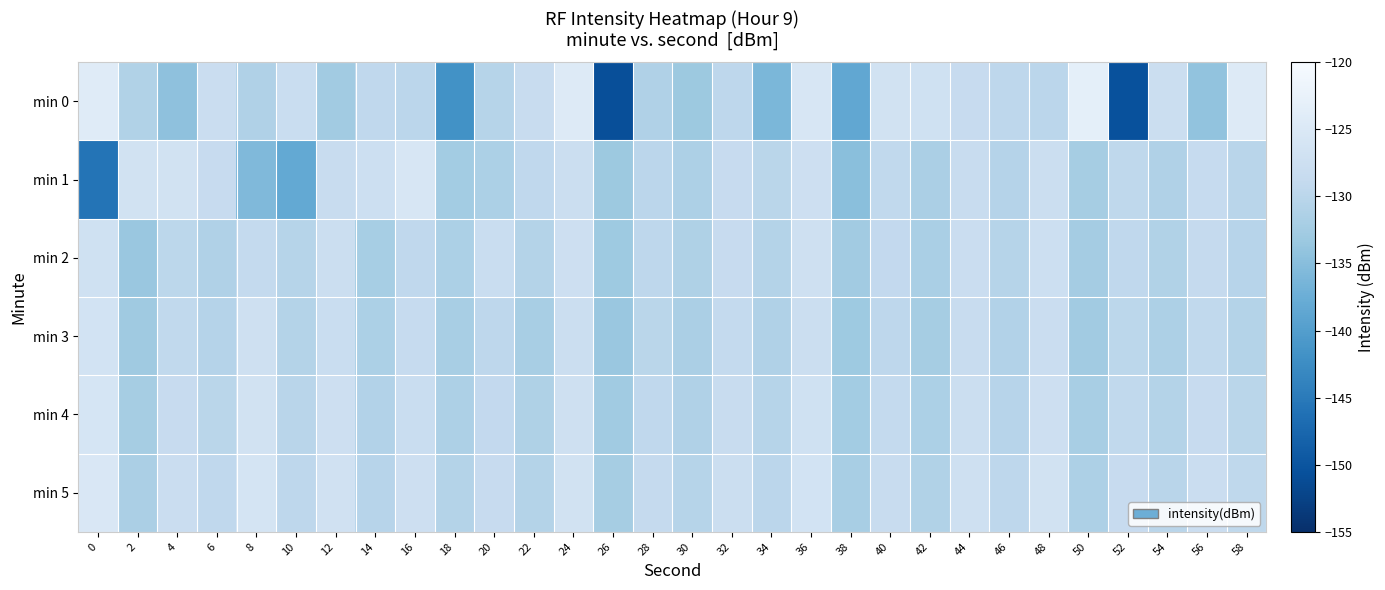

How many distinct data groups are displayed?

6